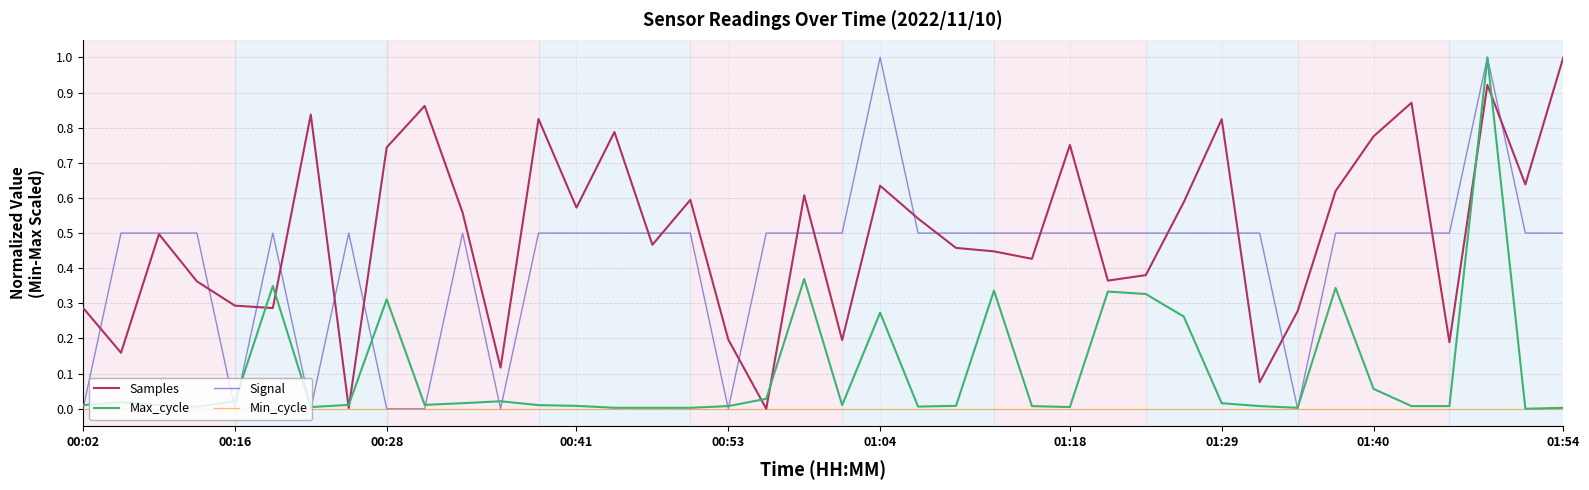

What is the sum of all Max_cycle values?

4.2